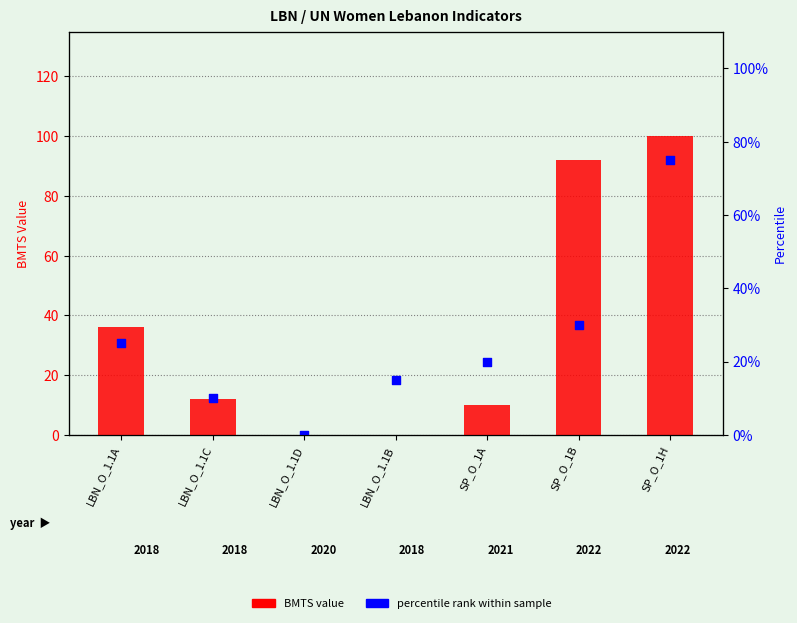

Which series reaches the maximum Y coordinate?

BMTS value